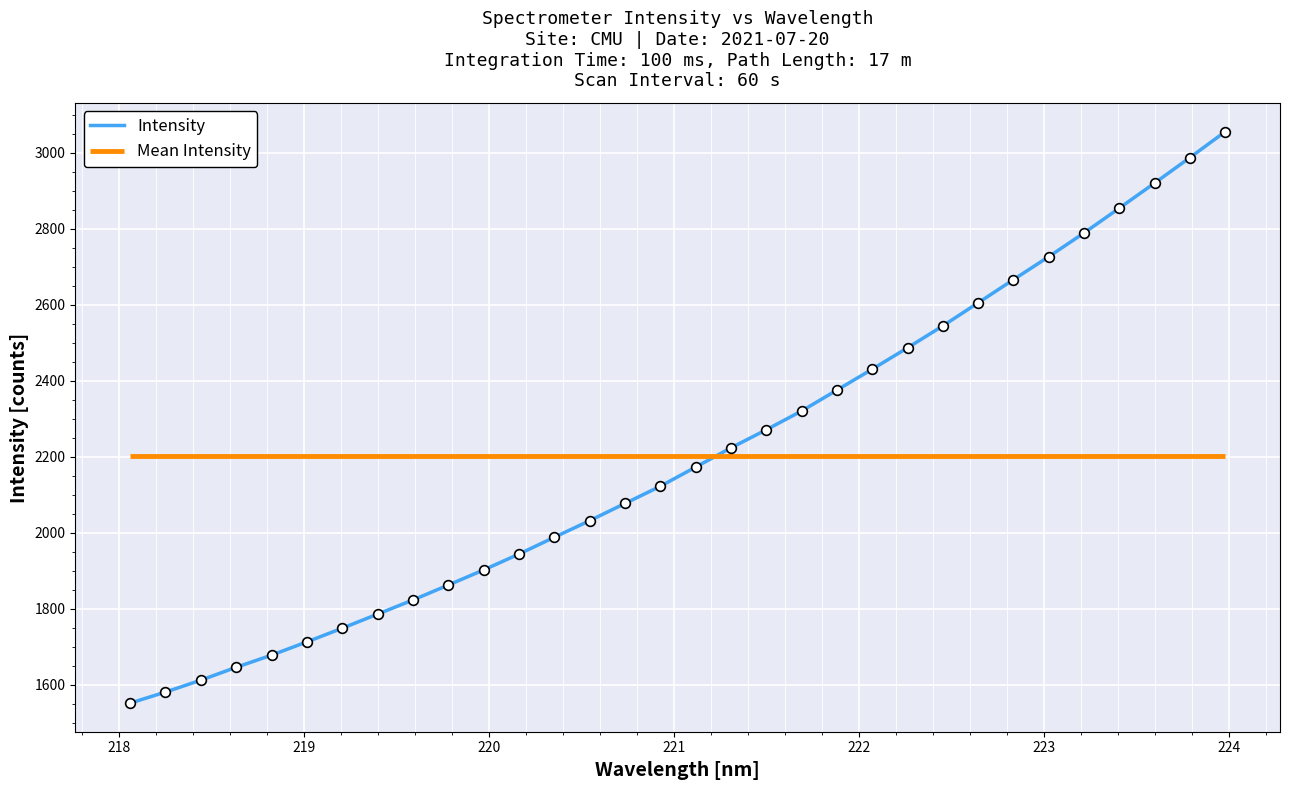

Reading left to right, list all the values displayed in this chart.

1551.5	1580.6	1611.9	1645.9	1677.8	1712.8	1748.7	1785.8	1823.1	1862.4	1902.2	1944.0	1988.2	2031.9	2077.2	2122.5	2173.0	2223.6	2271.3	2320.6	2375.7	2430.8	2487.0	2544.8	2605.5	2666.5	2727.0	2789.6	2854.8	2920.9	2987.8	3056.1